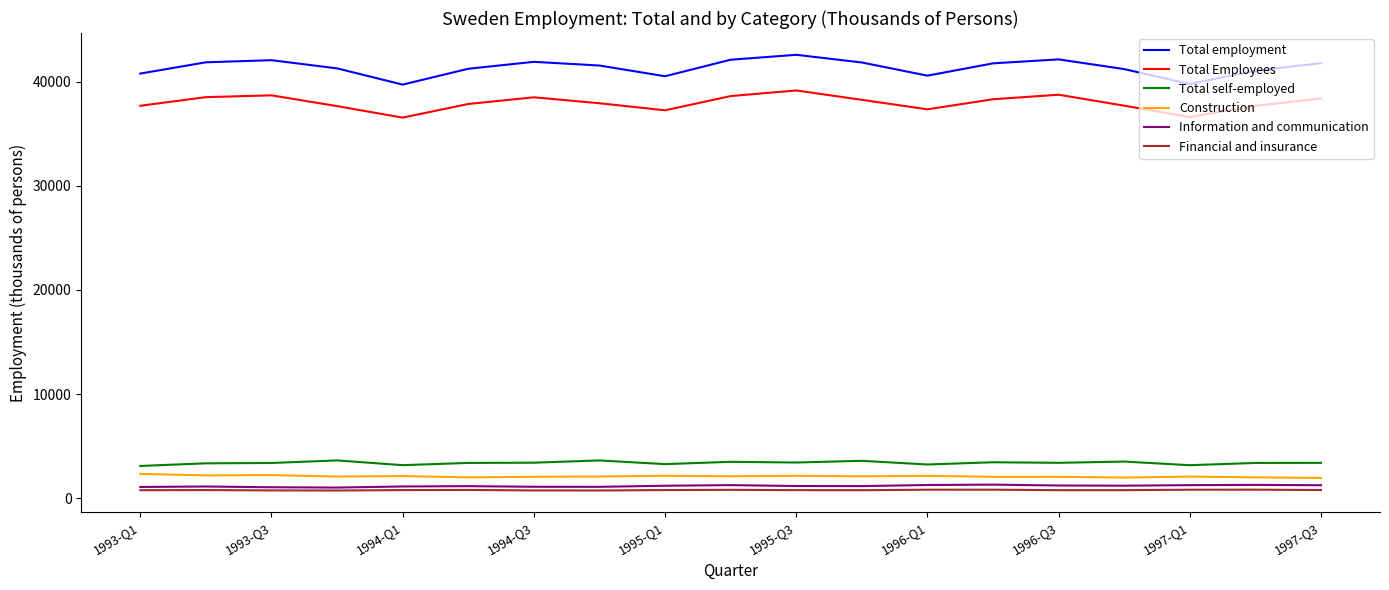

True or false: Construction and Financial and insurance intersect in this chart.

False